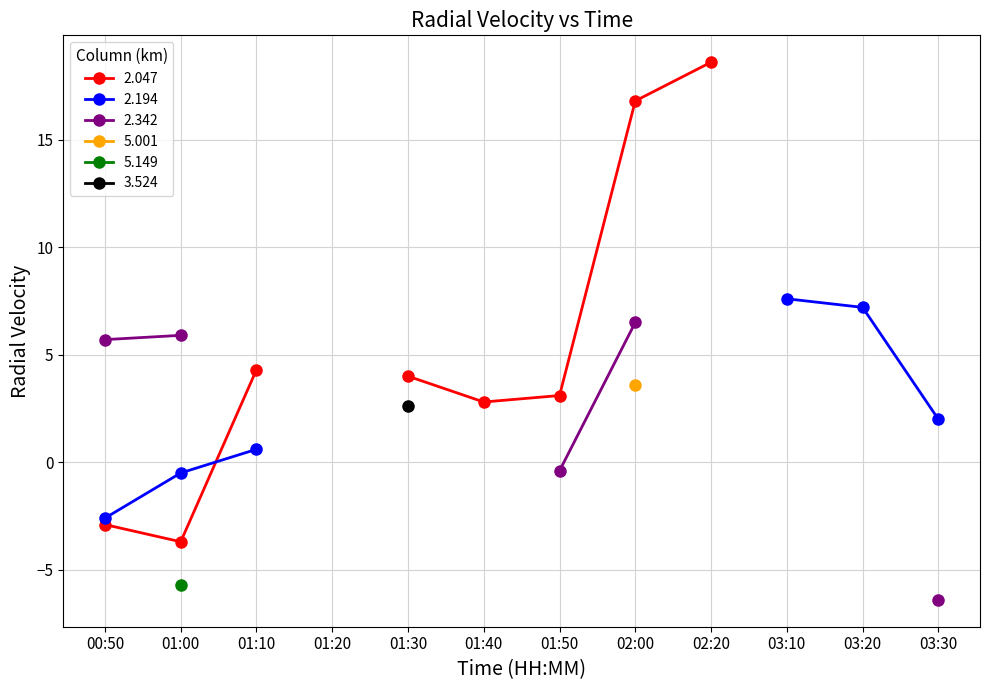

Which series has the widest spread of values?

2.047